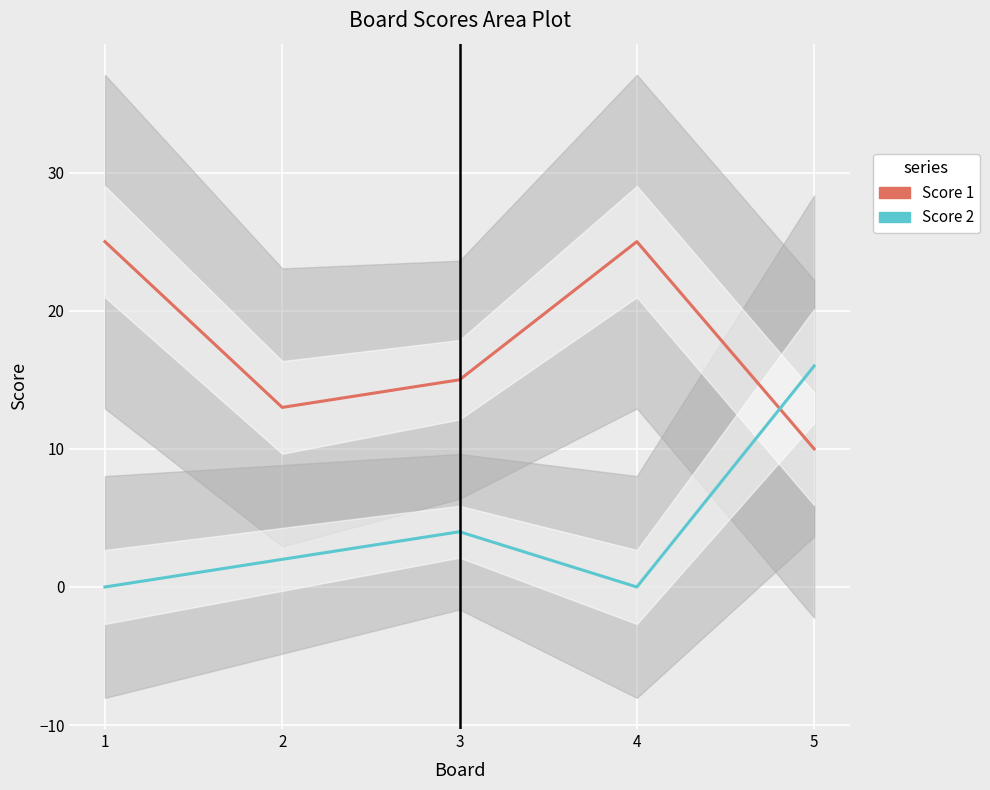

Is it true that Score 1 equals 13 at 2?

True